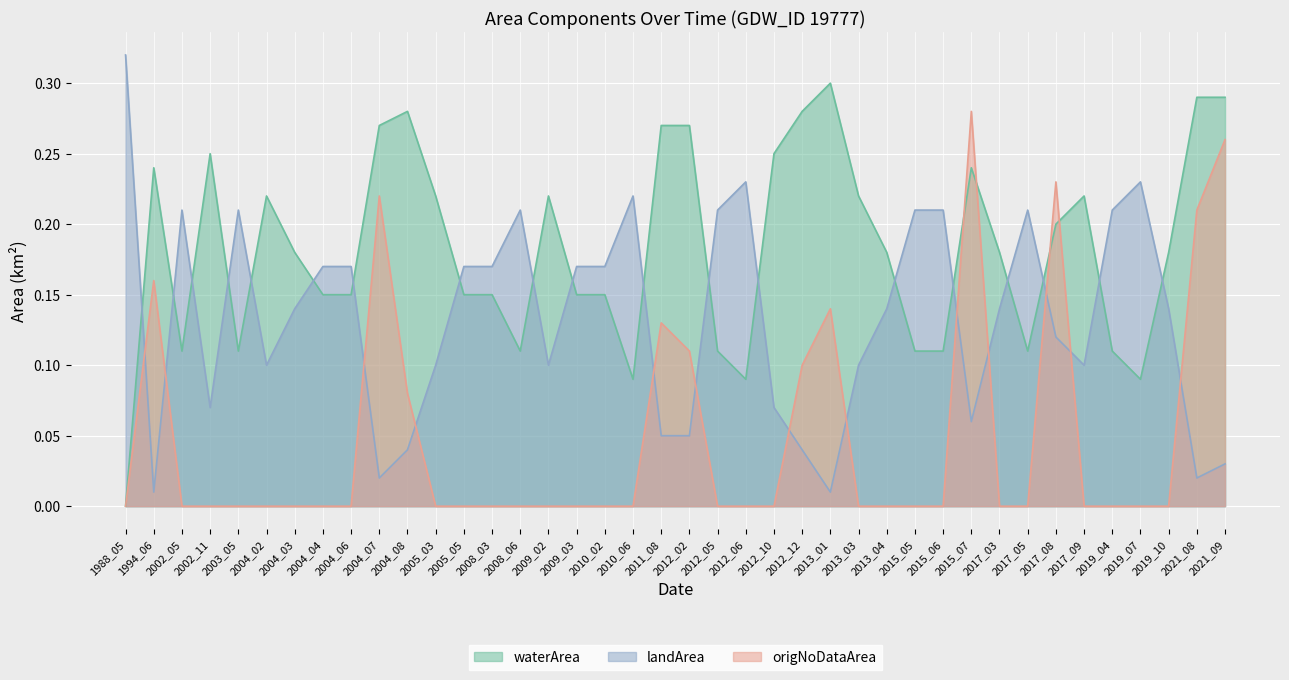

Reading right to left, what are all the values shown in this chart?

waterArea: 2021_09=0.3	2021_08=0.3	2019_10=0.2	2019_07=0.1	2019_04=0.1	2017_09=0.2	2017_08=0.2	2017_05=0.1	2017_03=0.2	2015_07=0.2	2015_06=0.1	2015_05=0.1	2013_04=0.2	2013_03=0.2	2013_01=0.3	2012_12=0.3	2012_10=0.2	2012_06=0.1	2012_05=0.1	2012_02=0.3	2011_08=0.3	2010_06=0.1	2010_02=0.1	2009_03=0.1	2009_02=0.2	2008_06=0.1	2008_03=0.1	2005_05=0.1	2005_03=0.2	2004_08=0.3	2004_07=0.3	2004_06=0.1	2004_04=0.1	2004_03=0.2	2004_02=0.2	2003_05=0.1	2002_11=0.2	2002_05=0.1	1994_06=0.2	1988_05=0.0
landArea: 2021_09=0.0	2021_08=0.0	2019_10=0.1	2019_07=0.2	2019_04=0.2	2017_09=0.1	2017_08=0.1	2017_05=0.2	2017_03=0.1	2015_07=0.1	2015_06=0.2	2015_05=0.2	2013_04=0.1	2013_03=0.1	2013_01=0.0	2012_12=0.0	2012_10=0.1	2012_06=0.2	2012_05=0.2	2012_02=0.1	2011_08=0.1	2010_06=0.2	2010_02=0.2	2009_03=0.2	2009_02=0.1	2008_06=0.2	2008_03=0.2	2005_05=0.2	2005_03=0.1	2004_08=0.0	2004_07=0.0	2004_06=0.2	2004_04=0.2	2004_03=0.1	2004_02=0.1	2003_05=0.2	2002_11=0.1	2002_05=0.2	1994_06=0.0	1988_05=0.3
origNoDataArea: 2021_09=0.3	2021_08=0.2	2019_10=0.0	2019_07=0.0	2019_04=0.0	2017_09=0.0	2017_08=0.2	2017_05=0.0	2017_03=0.0	2015_07=0.3	2015_06=0.0	2015_05=0.0	2013_04=0.0	2013_03=0.0	2013_01=0.1	2012_12=0.1	2012_10=0.0	2012_06=0.0	2012_05=0.0	2012_02=0.1	2011_08=0.1	2010_06=0.0	2010_02=0.0	2009_03=0.0	2009_02=0.0	2008_06=0.0	2008_03=0.0	2005_05=0.0	2005_03=0.0	2004_08=0.1	2004_07=0.2	2004_06=0.0	2004_04=0.0	2004_03=0.0	2004_02=0.0	2003_05=0.0	2002_11=0.0	2002_05=0.0	1994_06=0.2	1988_05=0.0